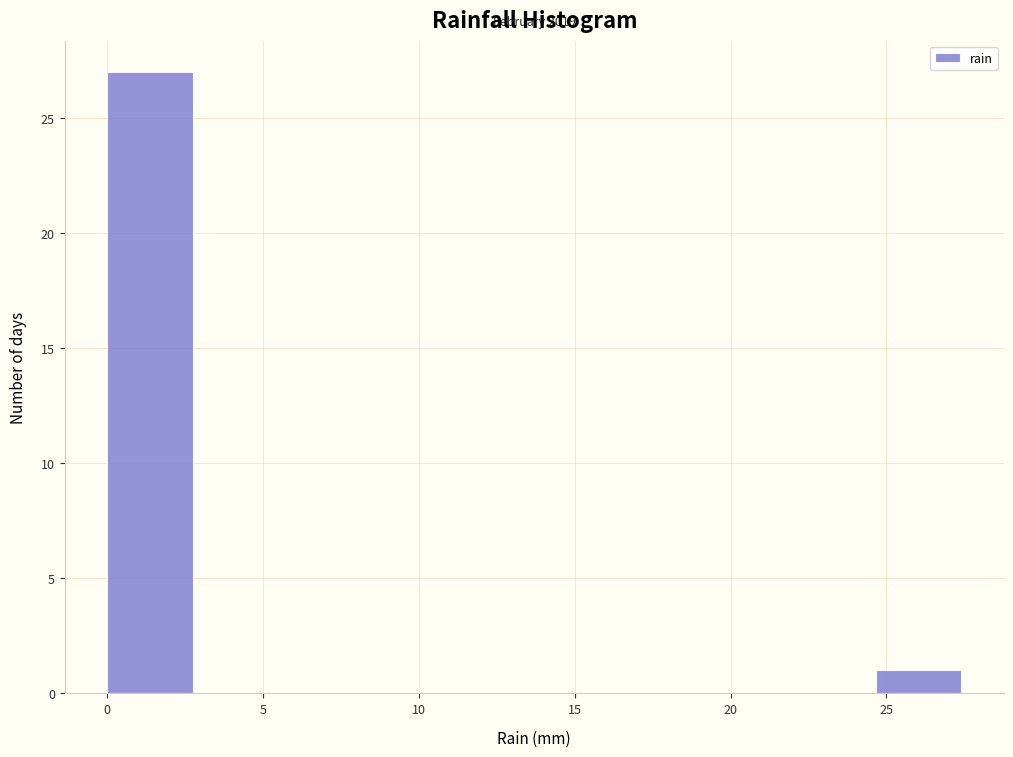

Over which range of the x-axis is the bar tallest?

0.0 to 2.5